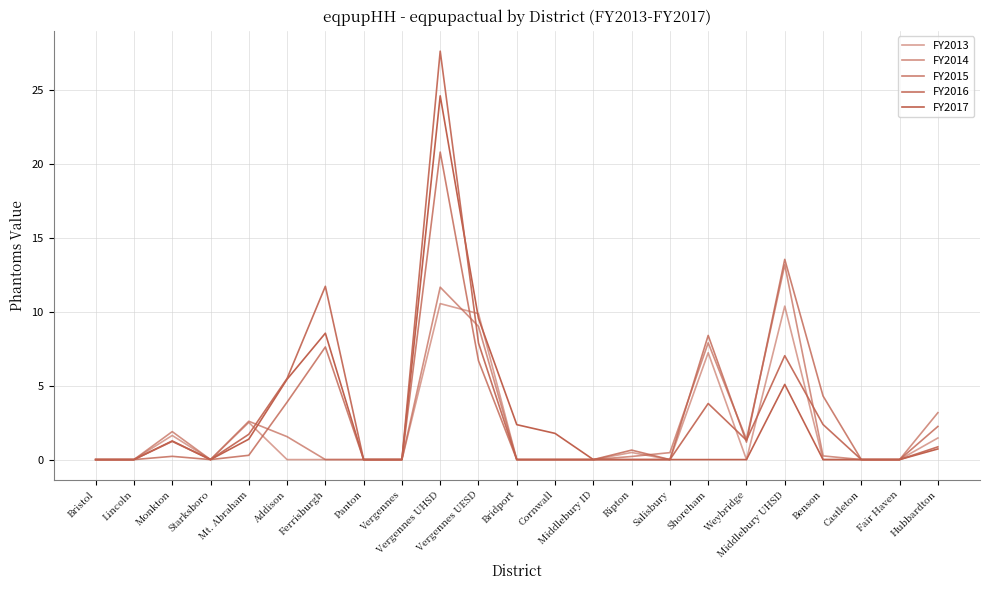

Reading right to left, what are all the values shown in this chart?

FY2013: Hubbardton=1.5	Fair Haven=0.0	Castleton=0.0	Benson=0.0	Middlebury UHSD=10.4	Weybridge=0.0	Shoreham=7.2	Salisbury=0.0	Ripton=0.5	Middlebury ID=0.0	Cornwall=0.0	Bridport=0.0	Vergennes UESD=9.9	Vergennes UHSD=10.5	Vergennes=0.0	Panton=0.0	Ferrisburgh=0.0	Addison=0.0	Mt. Abraham=2.5	Starksboro=0.0	Monkton=1.6	Lincoln=0.0	Bristol=0.0
FY2014: Hubbardton=3.2	Fair Haven=0.0	Castleton=0.0	Benson=0.2	Middlebury UHSD=13.2	Weybridge=1.4	Shoreham=7.9	Salisbury=0.5	Ripton=0.2	Middlebury ID=0.0	Cornwall=0.0	Bridport=0.0	Vergennes UESD=9.0	Vergennes UHSD=11.7	Vergennes=0.0	Panton=0.0	Ferrisburgh=0.0	Addison=1.6	Mt. Abraham=2.6	Starksboro=0.0	Monkton=1.9	Lincoln=0.0	Bristol=0.0
FY2015: Hubbardton=2.2	Fair Haven=0.0	Castleton=0.0	Benson=4.3	Middlebury UHSD=13.5	Weybridge=1.2	Shoreham=8.4	Salisbury=0.0	Ripton=0.6	Middlebury ID=0.0	Cornwall=0.0	Bridport=0.0	Vergennes UESD=6.7	Vergennes UHSD=20.8	Vergennes=0.0	Panton=0.0	Ferrisburgh=7.6	Addison=3.9	Mt. Abraham=0.3	Starksboro=0.0	Monkton=0.2	Lincoln=0.0	Bristol=0.0
FY2016: Hubbardton=0.9	Fair Haven=0.0	Castleton=0.0	Benson=2.4	Middlebury UHSD=7.0	Weybridge=1.3	Shoreham=3.8	Salisbury=0.0	Ripton=0.0	Middlebury ID=0.0	Cornwall=0.0	Bridport=0.0	Vergennes UESD=7.9	Vergennes UHSD=27.6	Vergennes=0.0	Panton=0.0	Ferrisburgh=11.7	Addison=5.5	Mt. Abraham=1.7	Starksboro=0.0	Monkton=1.2	Lincoln=0.0	Bristol=0.0
FY2017: Hubbardton=0.7	Fair Haven=0.0	Castleton=0.0	Benson=0.0	Middlebury UHSD=5.1	Weybridge=0.0	Shoreham=0.0	Salisbury=0.0	Ripton=0.0	Middlebury ID=0.0	Cornwall=1.8	Bridport=2.4	Vergennes UESD=9.5	Vergennes UHSD=24.6	Vergennes=0.0	Panton=0.0	Ferrisburgh=8.5	Addison=5.4	Mt. Abraham=1.4	Starksboro=0.0	Monkton=1.3	Lincoln=0.0	Bristol=0.0